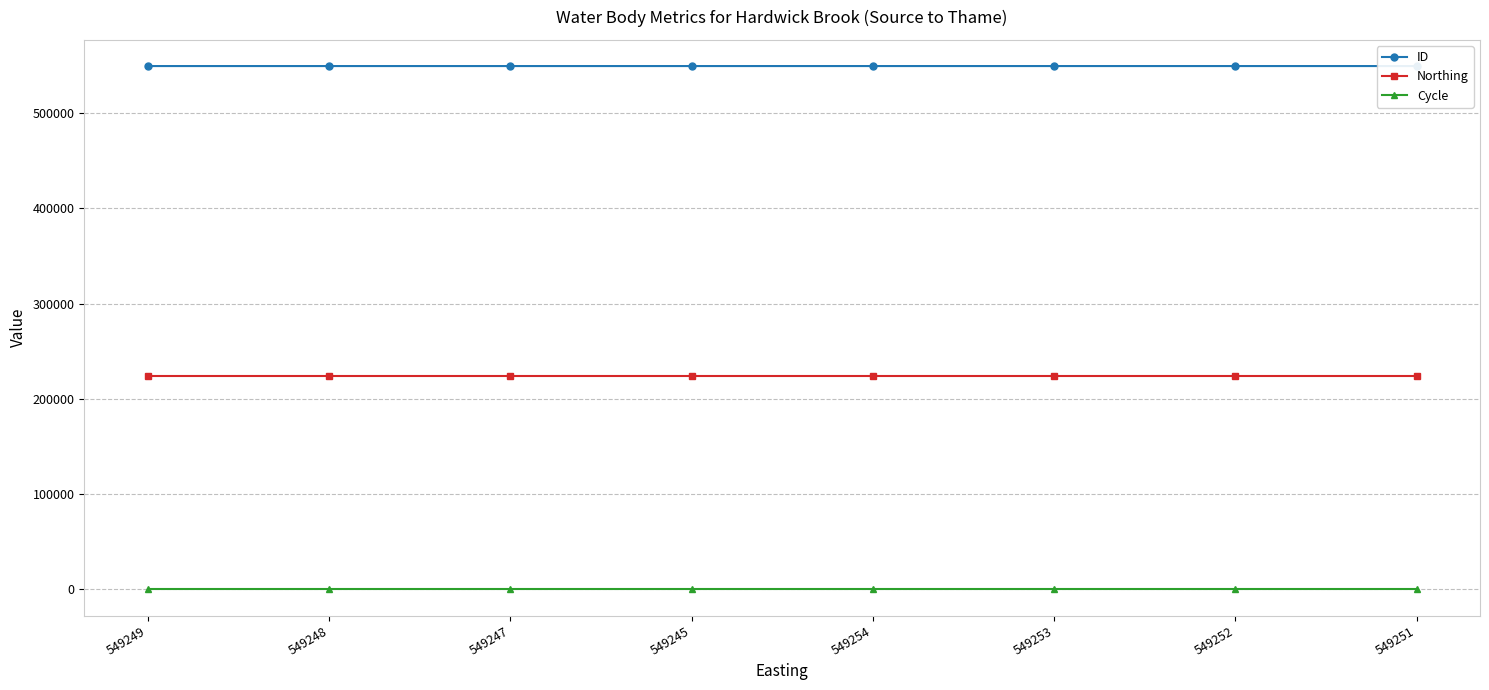

What is the sum of all ID values?

4393999